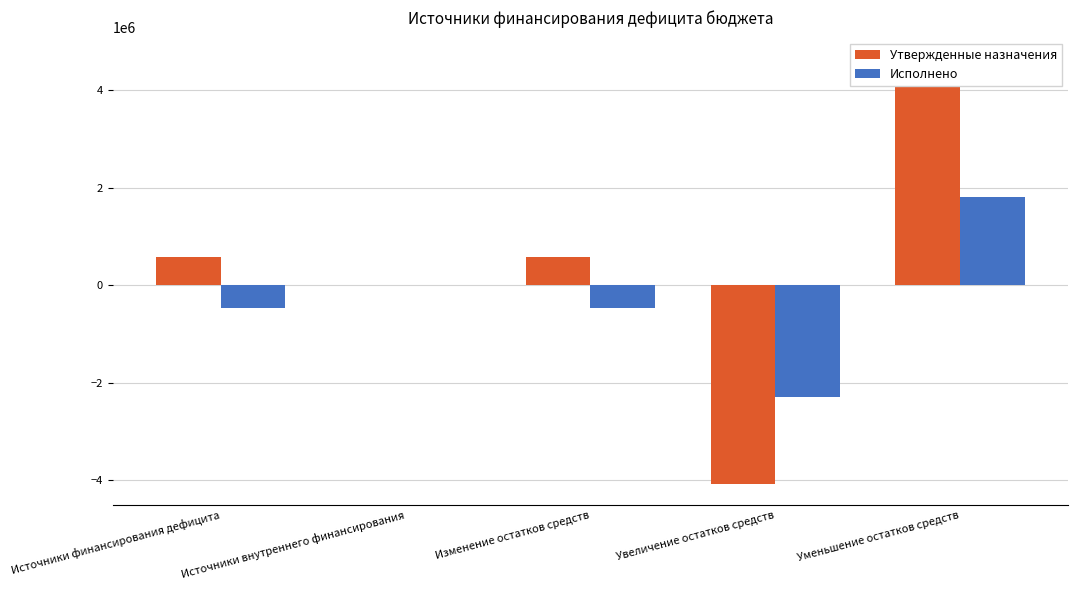

How many bars are there in each group?

2